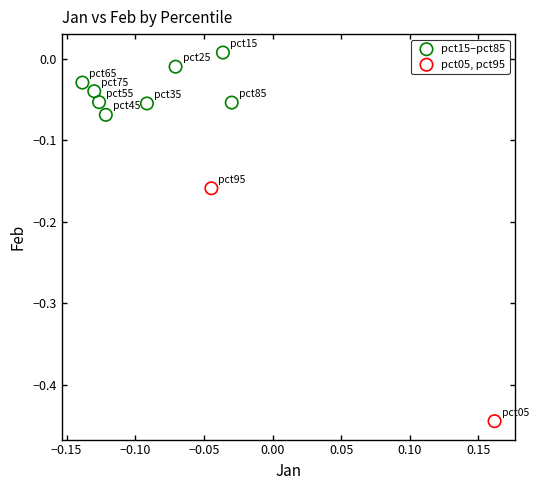

What are all the series names shown in the legend?

pct15–pct85, pct05, pct95